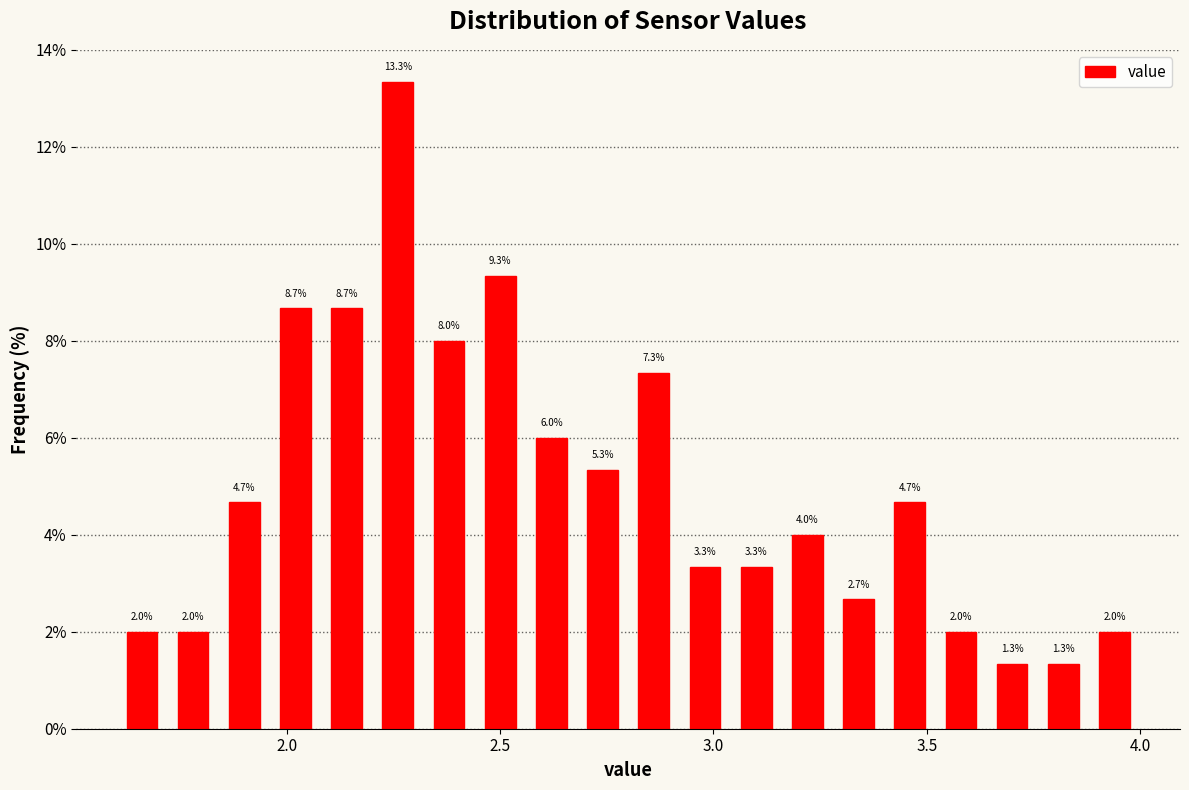

Around what value on the x-axis is the tallest bar? Give the approximate position of its centre, as read against the axis.

2.25